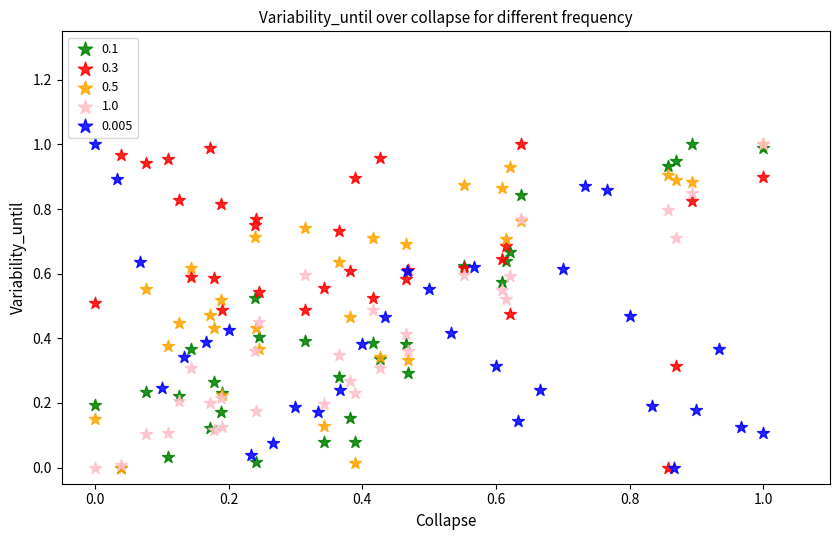

What are all the series names shown in the legend?

0.1, 0.3, 0.5, 1.0, 0.005